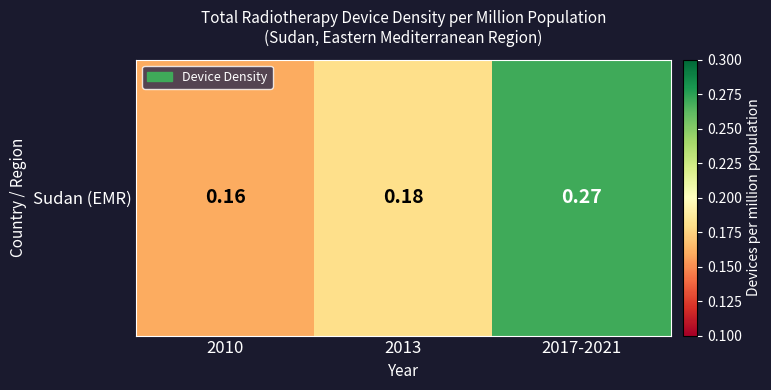

What is the change in value from 2013 to 2017-2021?

+0.1